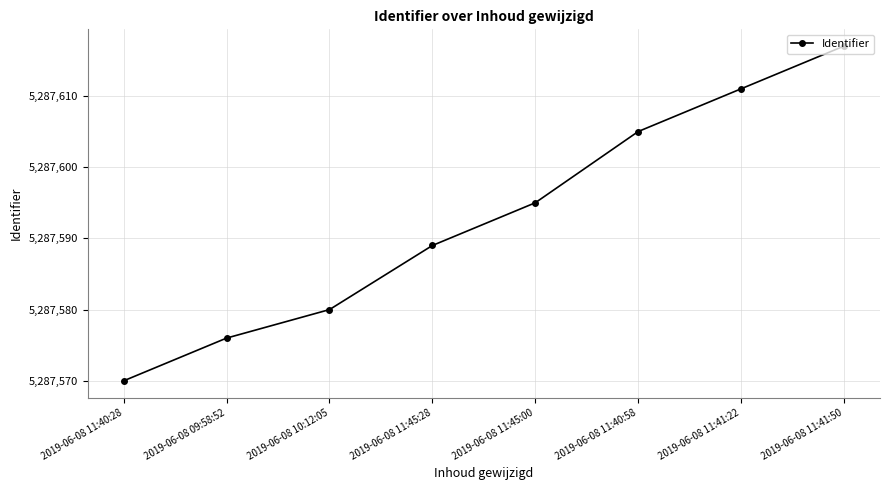

Rank the categories by value from lowest to highest.

2019-06-08 11:40:28, 2019-06-08 09:58:52, 2019-06-08 10:12:05, 2019-06-08 11:45:28, 2019-06-08 11:45:00, 2019-06-08 11:40:58, 2019-06-08 11:41:22, 2019-06-08 11:41:50